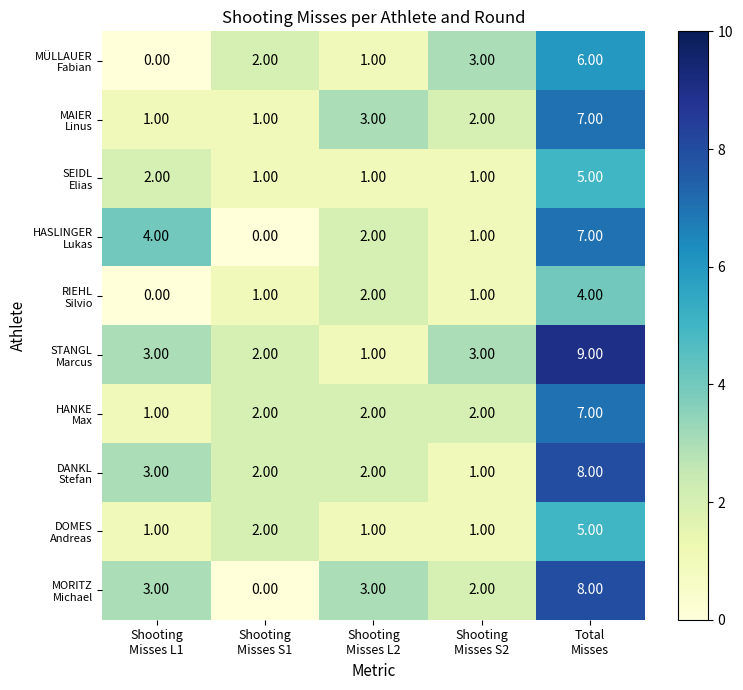

What is the difference between the highest and lowest values at Shooting
Misses S1?

2